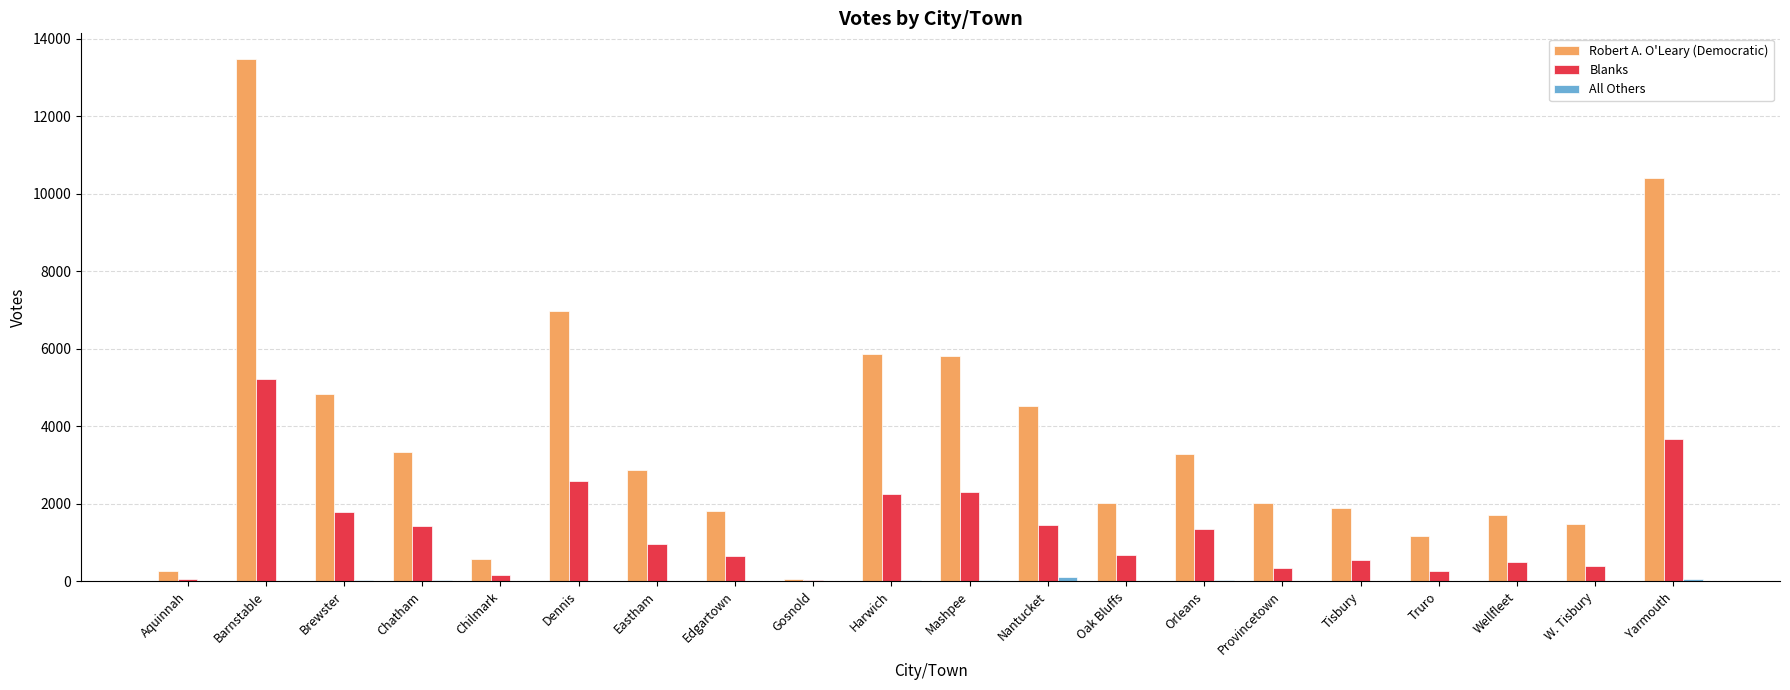

The Robert A. O'Leary (Democratic) series shows 5872 at Harwich. True or false?

True